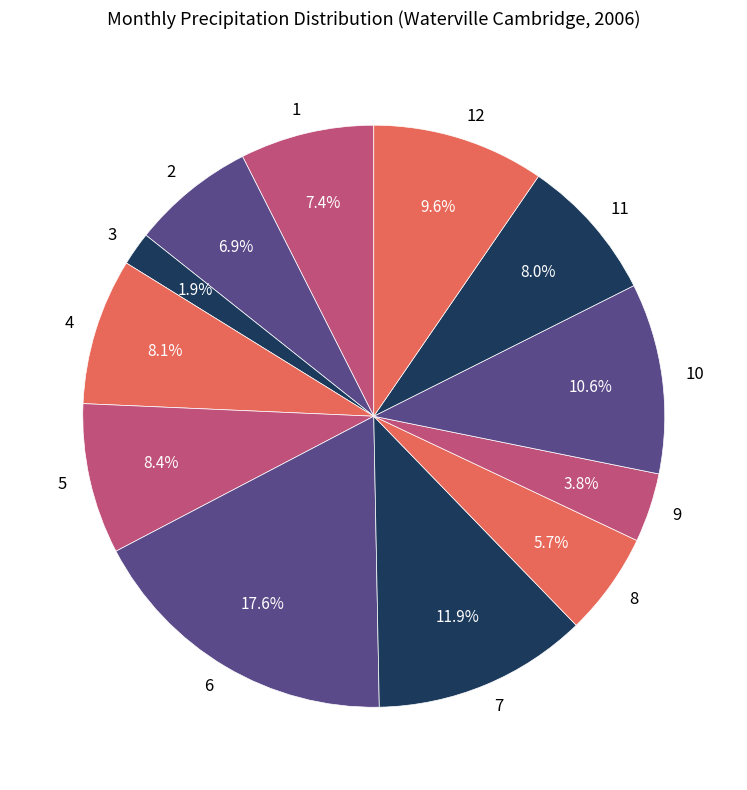

To the nearest percent, what is the difference between the 12 and 2 slice percentages?

3%